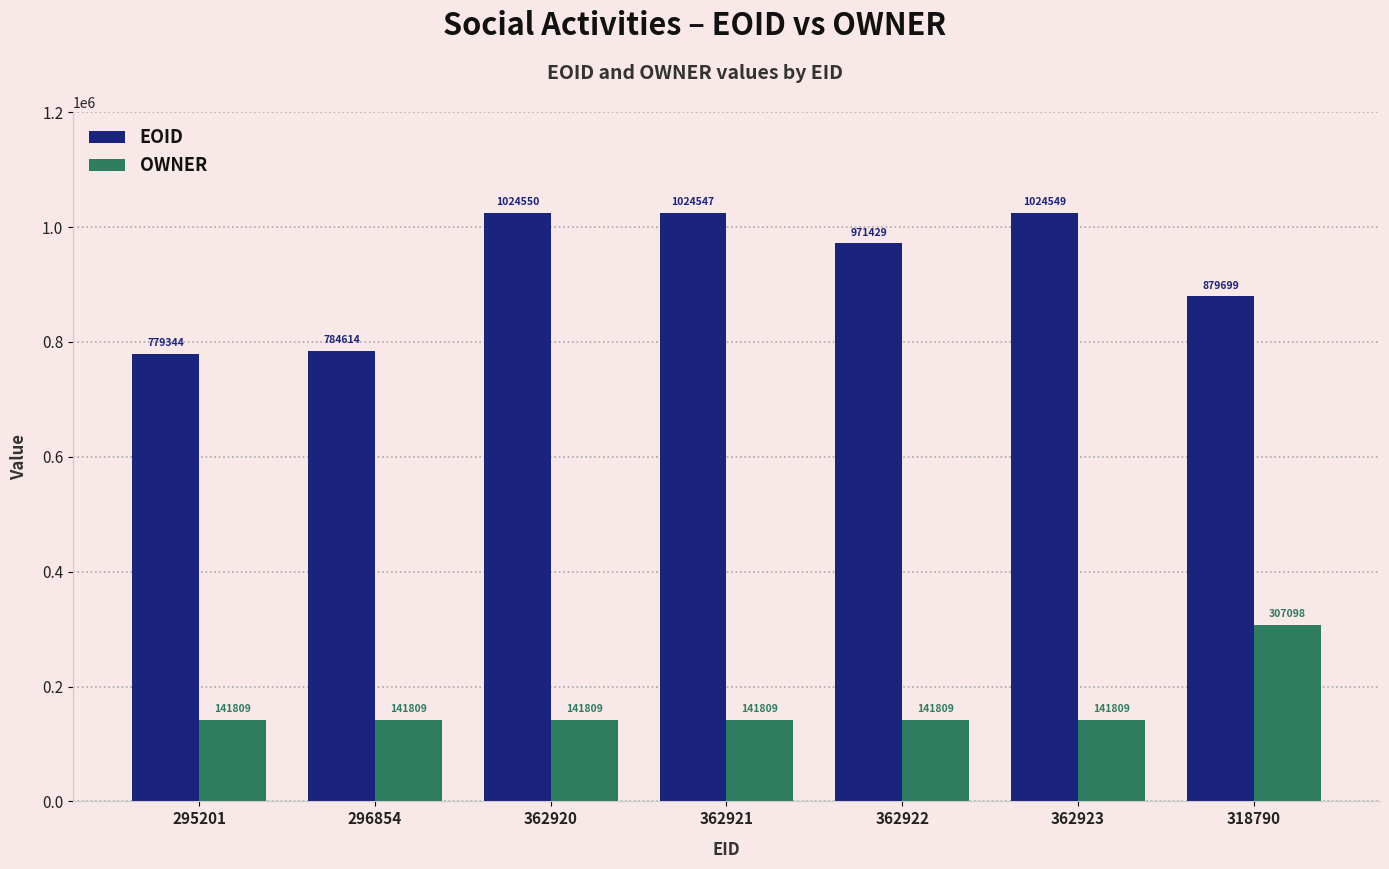

The value of EOID at 296854 is 291250. True or false?

False